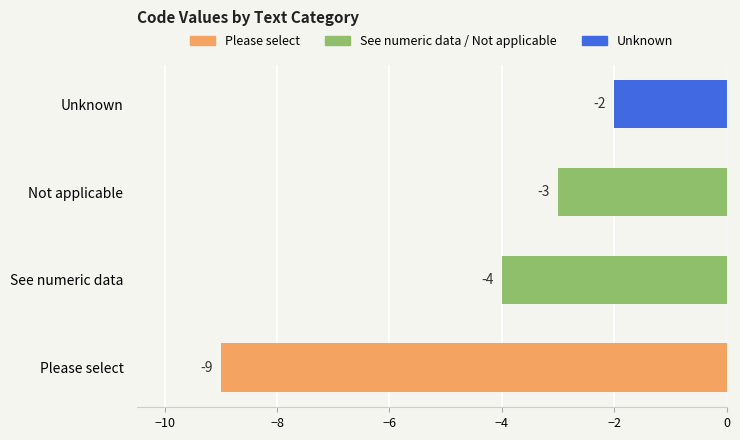

Does the chart contain any negative values?

Yes